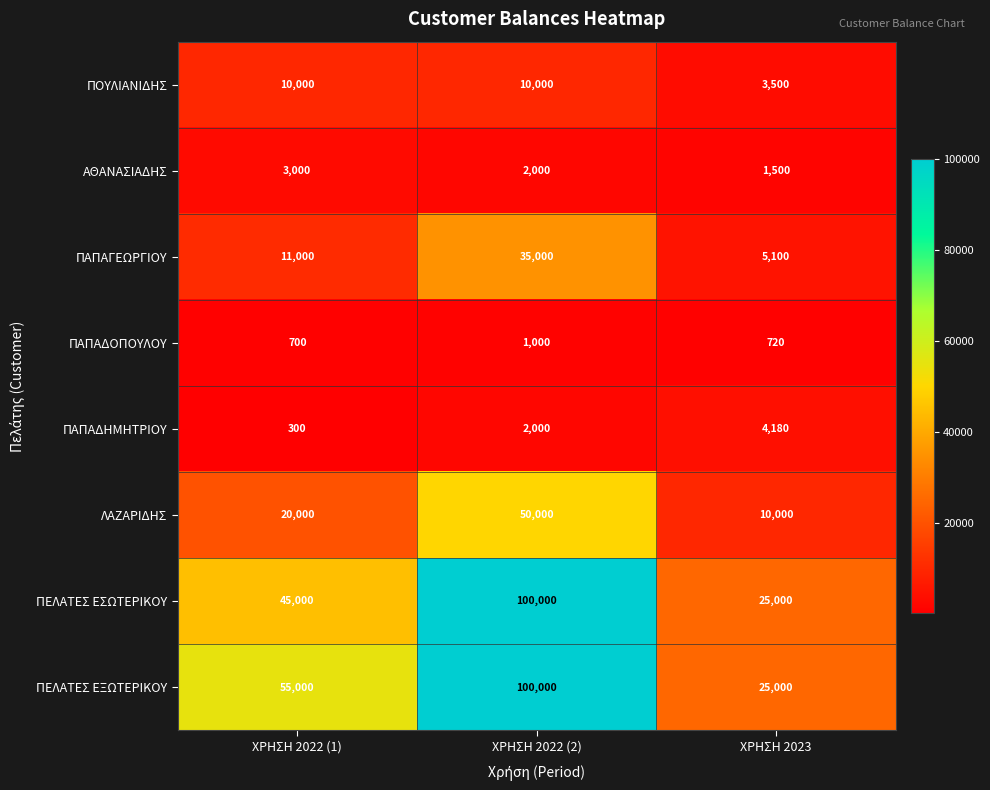

At which label does ΑΘΑΝΑΣΙΑΔΗΣ first exceed 2000?

ΧΡΗΣΗ 2022 (1)